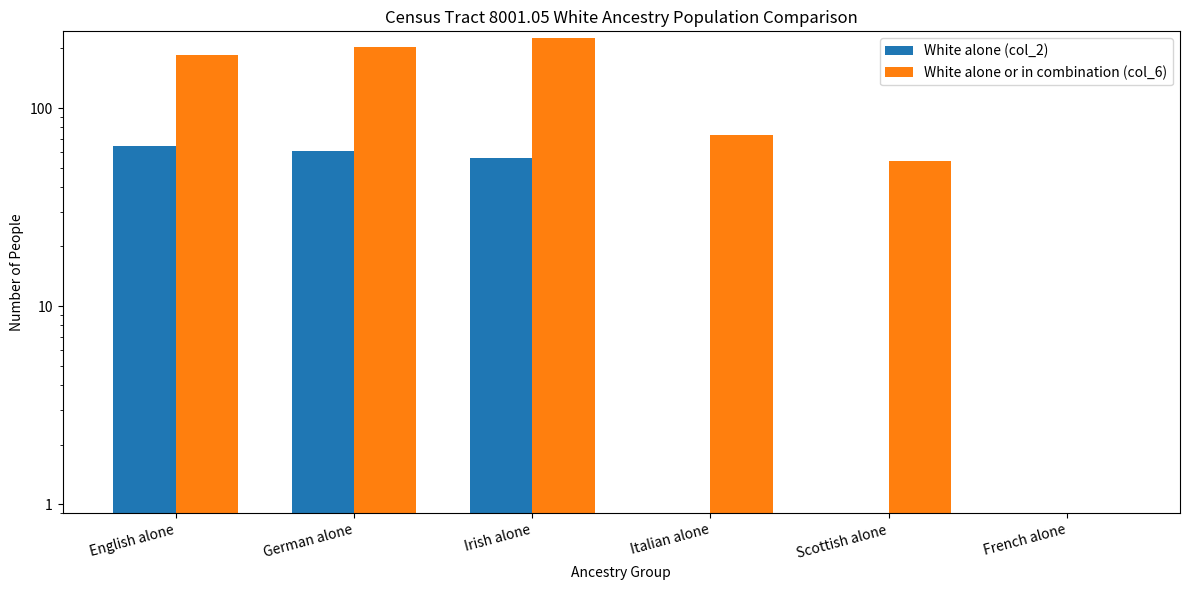

Reading left to right, list all the values displayed in this chart.

White alone (col_2): 64	61	56	0	0	0
White alone or in combination (col_6): 186	204	227	73	54	0